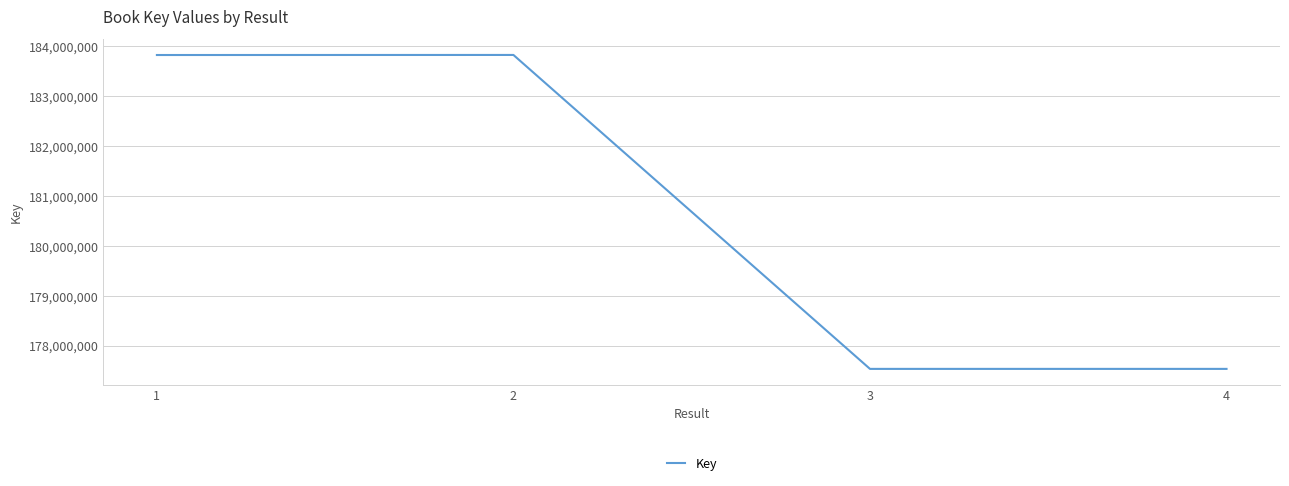

True or false: there are more than 2 points higher than both neighbors.

False